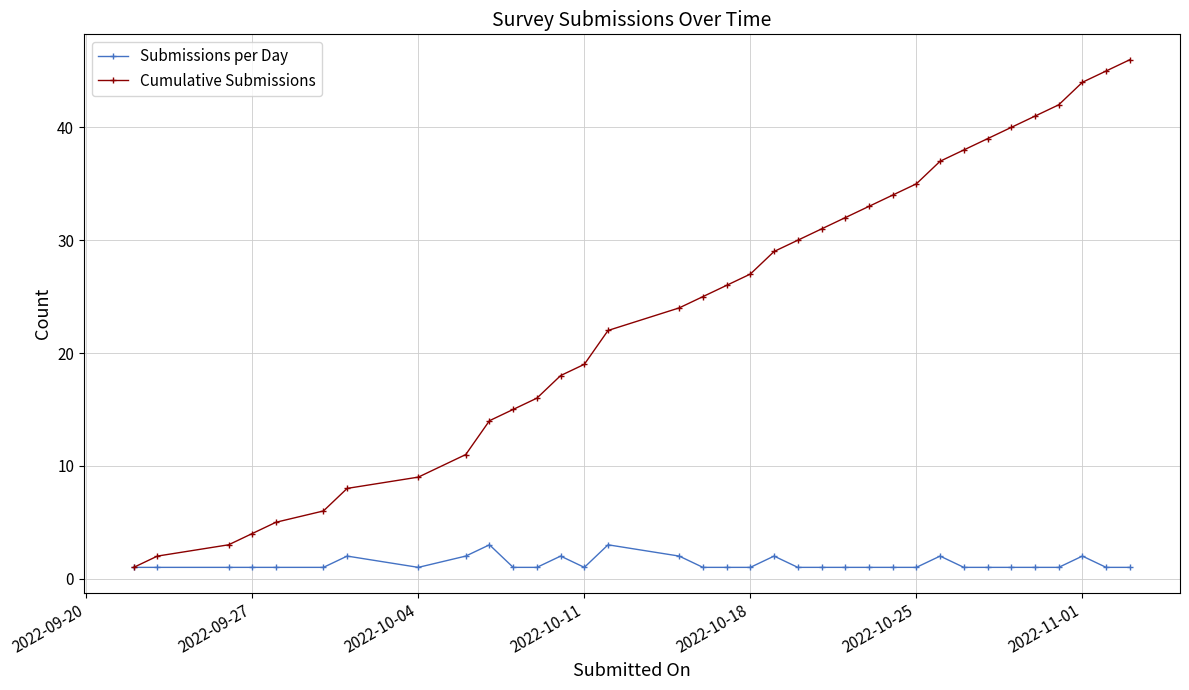

Which series has the largest range (max minus min)?

Cumulative Submissions